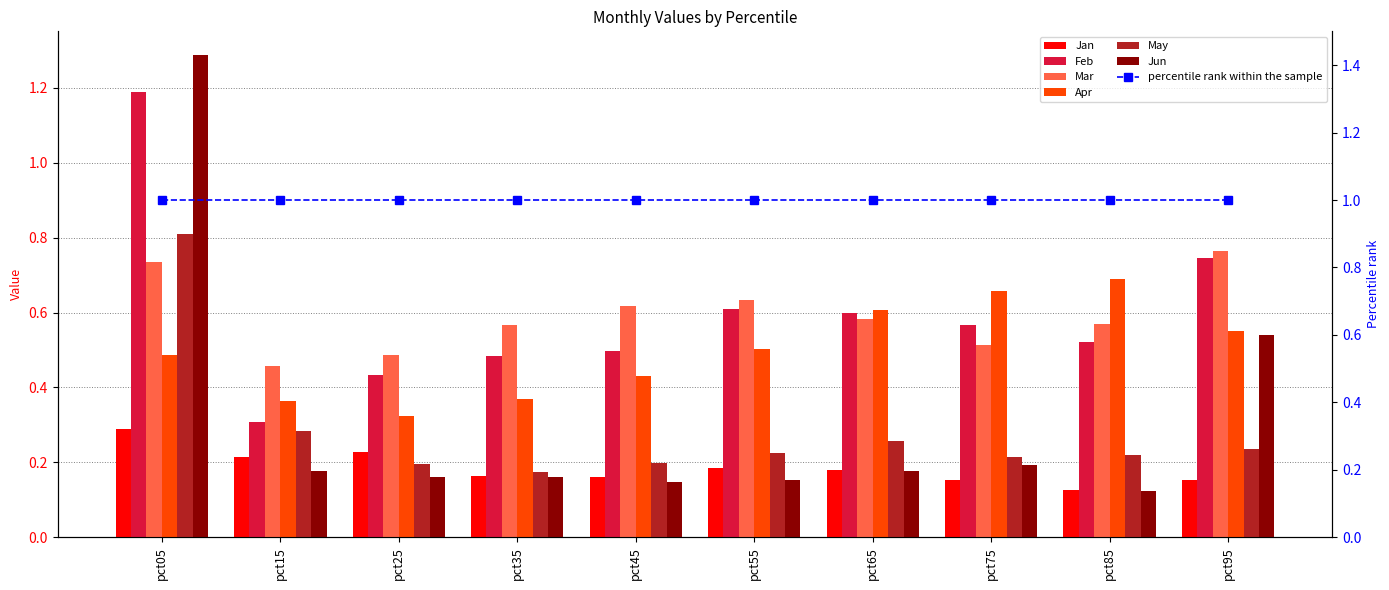

Is it true that Feb equals 0.3 at pct55?

False